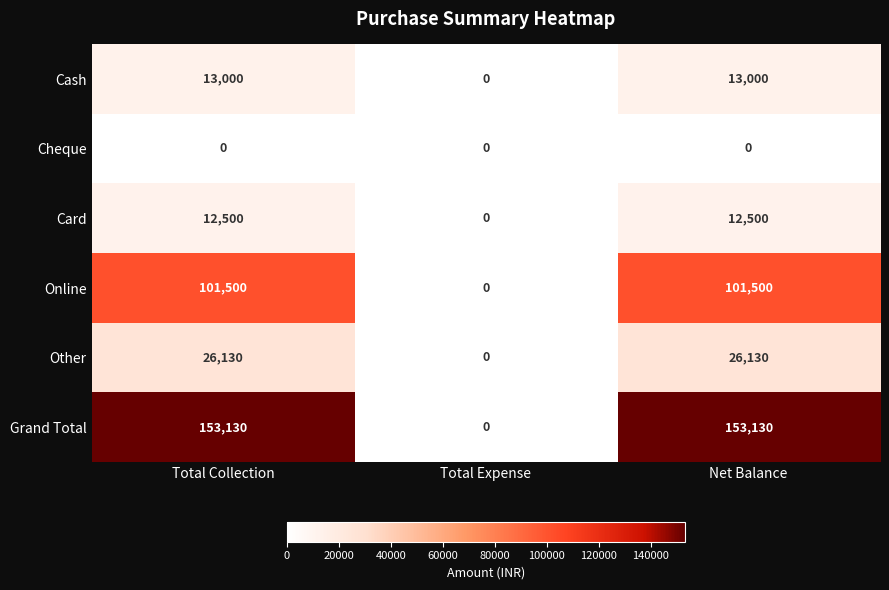

Which series has the largest range (max minus min)?

Grand Total